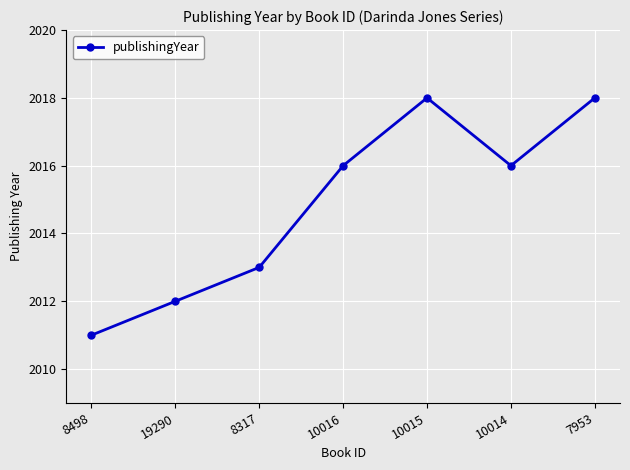

True or false: there are more than 0 points higher than both neighbors.

True